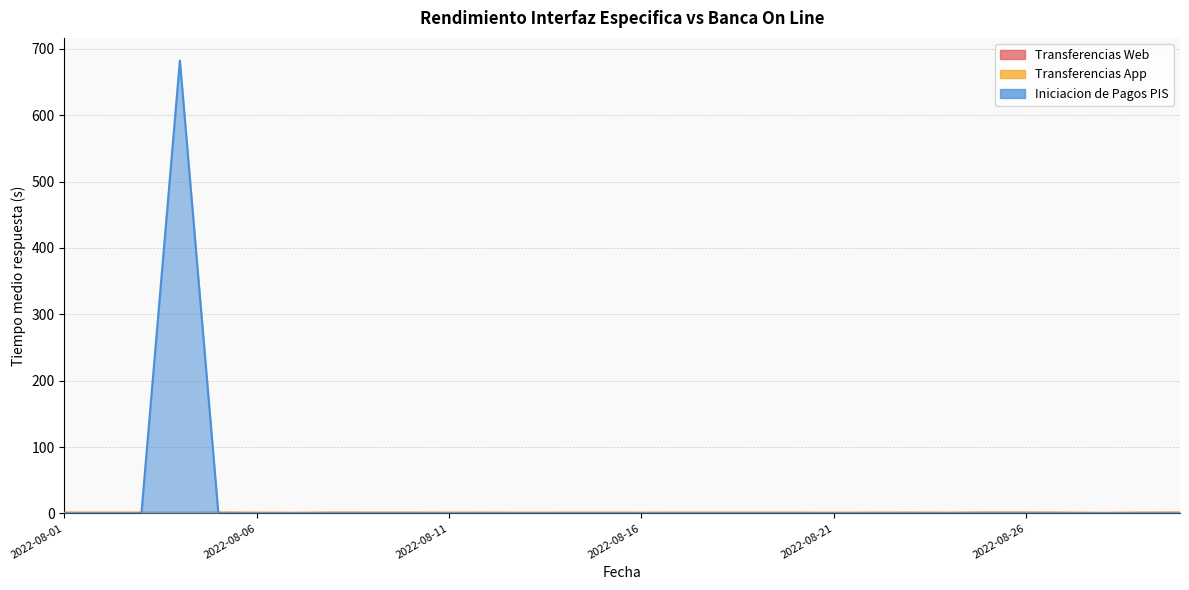

The Transferencias Web series shows 0.9 at 2022-08-22. True or false?

True